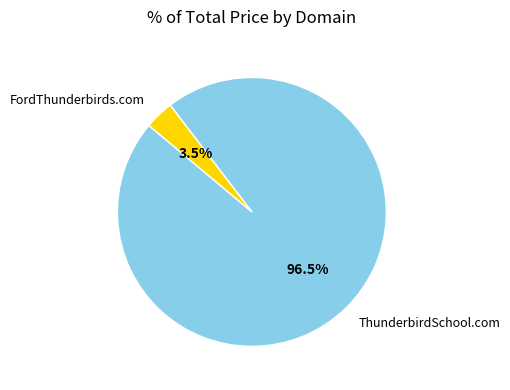

What is the largest slice in the pie chart?

ThunderbirdSchool.com